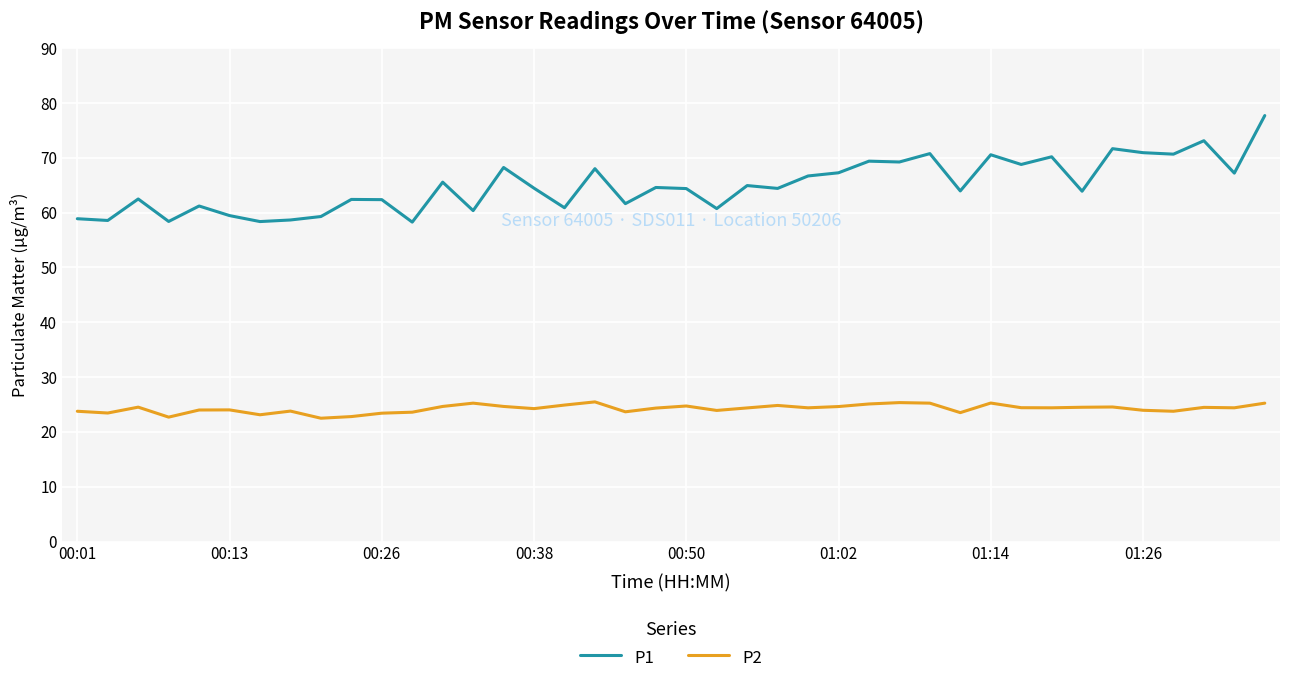

Which series has the widest spread of values?

P1